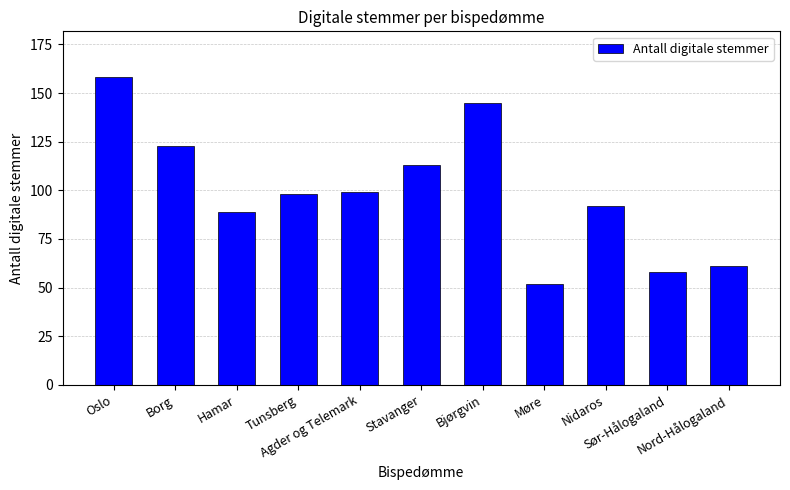

What is the sum of all values?

1088